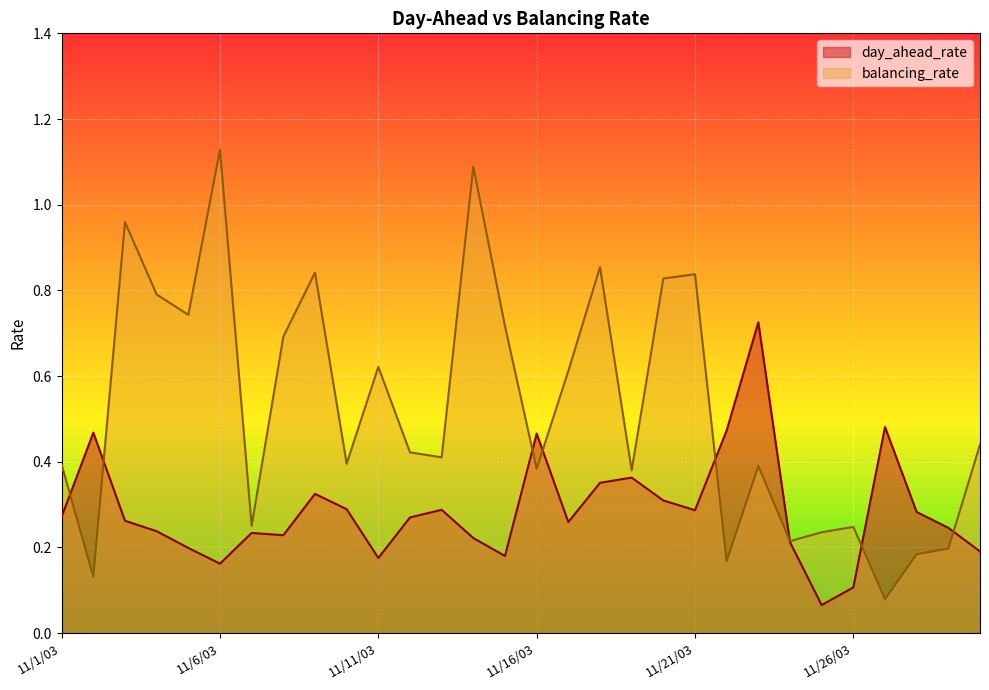

Which series has the largest total across all categories?

balancing_rate